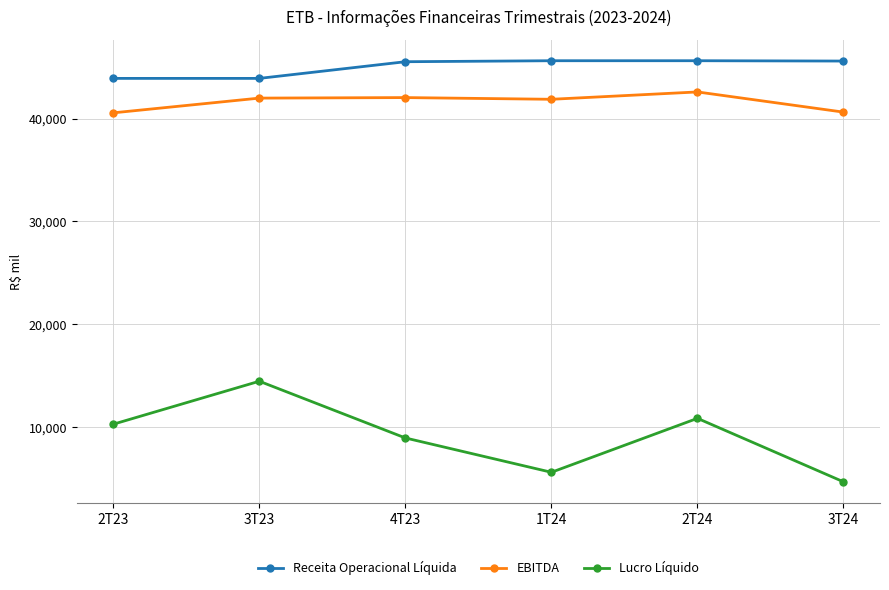

What is the approximate value of Lucro Líquido at 3T24?

4661